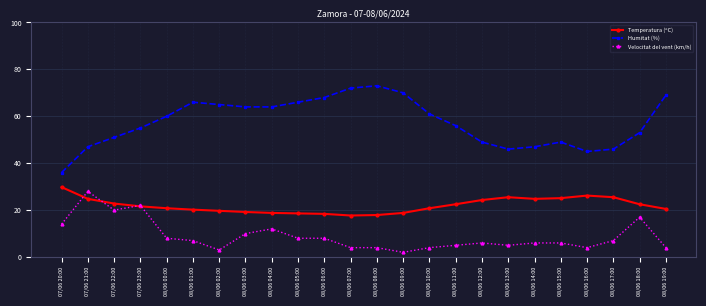

What is the value of the Temperatura (ºC) point at the 9th from the left?

18.8